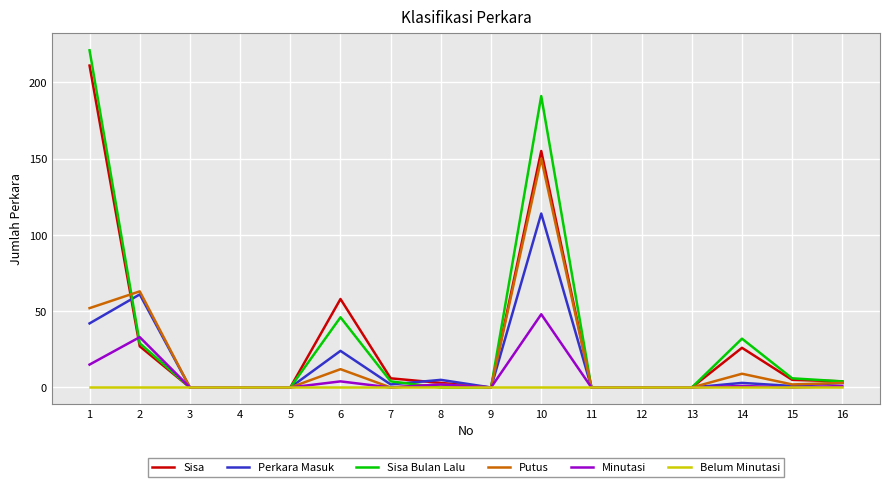

What is the greatest value displayed?

221